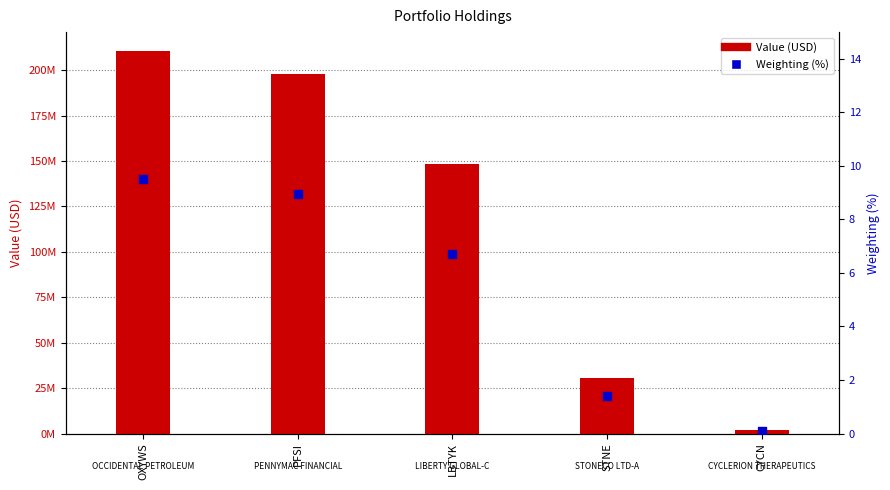

Which series has the largest total across all categories?

Value (USD)